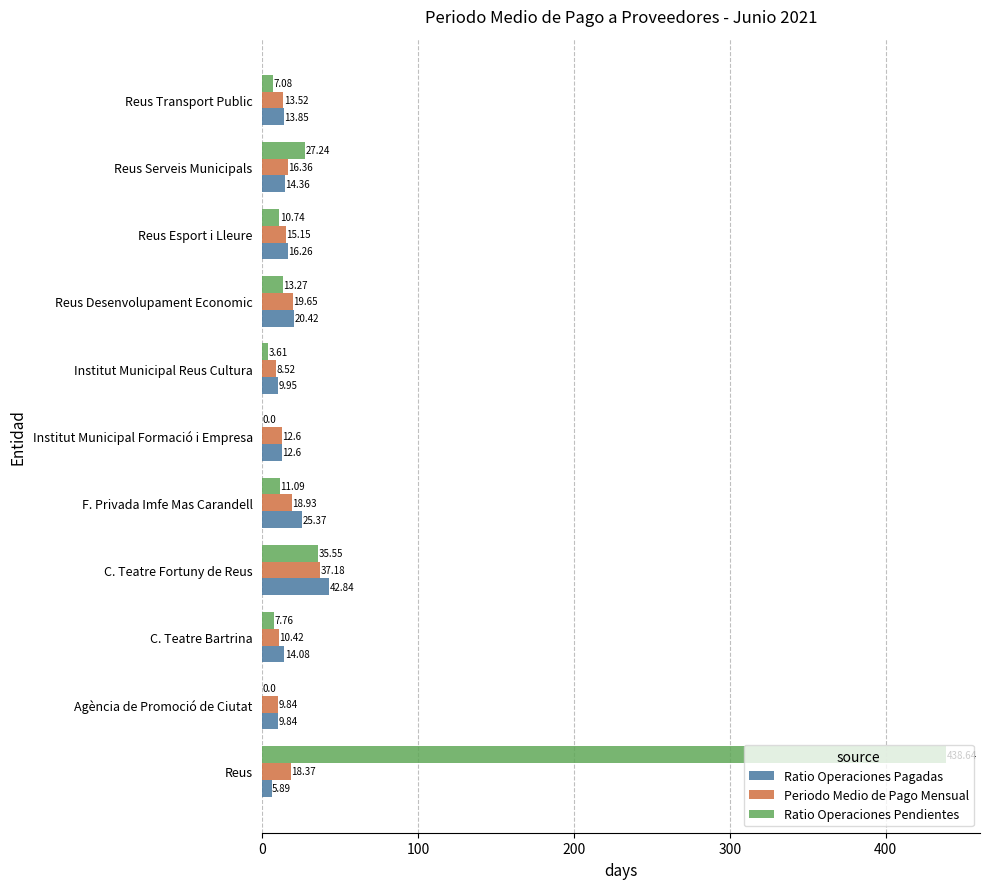

What is the sum of the Periodo Medio de Pago Mensual values at Reus and Reus Esport i Lleure?

33.5